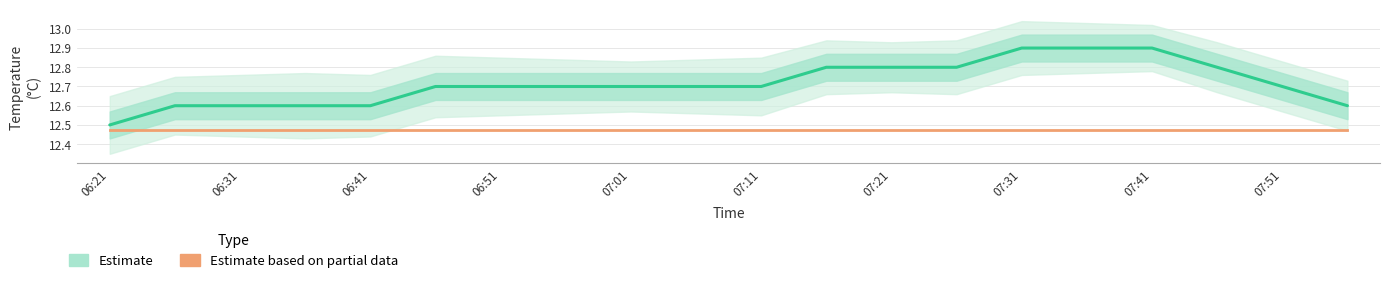

True or false: Estimate and Estimate based on partial data intersect in this chart.

False